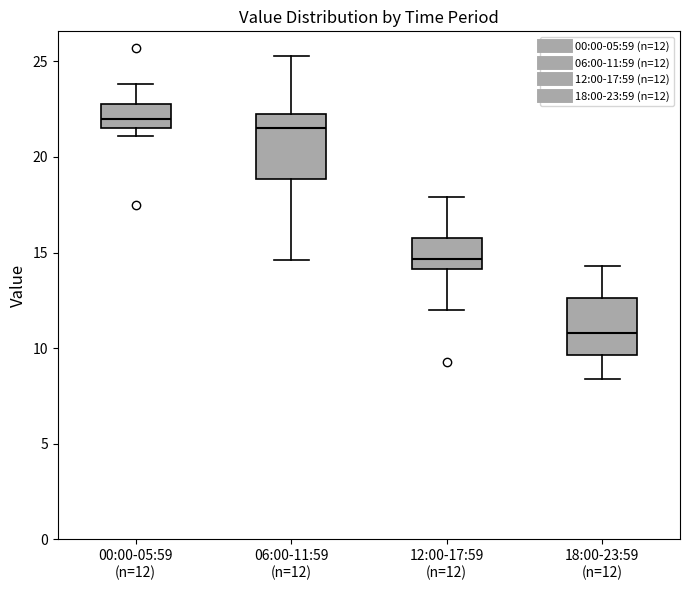

Reading left to right, transcribe this box plot: for each box, give where its median line is, the range the box spans, and where its two whiskers end, as read against the y-axis. The values are not printed on the chart, so give them approximately, as read against the axis.

00:00-05:59 (n=12): median 22.0, box 21.5 to 23.0, whiskers 21.0 to 24.0
06:00-11:59 (n=12): median 21.5, box 19.0 to 22.0, whiskers 14.5 to 25.5
12:00-17:59 (n=12): median 14.5, box 14.0 to 16.0, whiskers 12.0 to 18.0
18:00-23:59 (n=12): median 11.0, box 9.5 to 12.5, whiskers 8.5 to 14.5